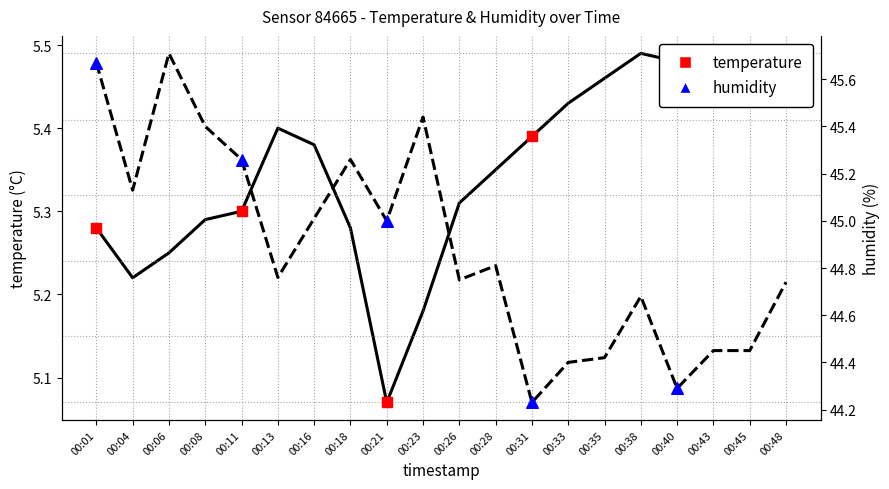

Which series reaches the minimum Y coordinate?

temperature